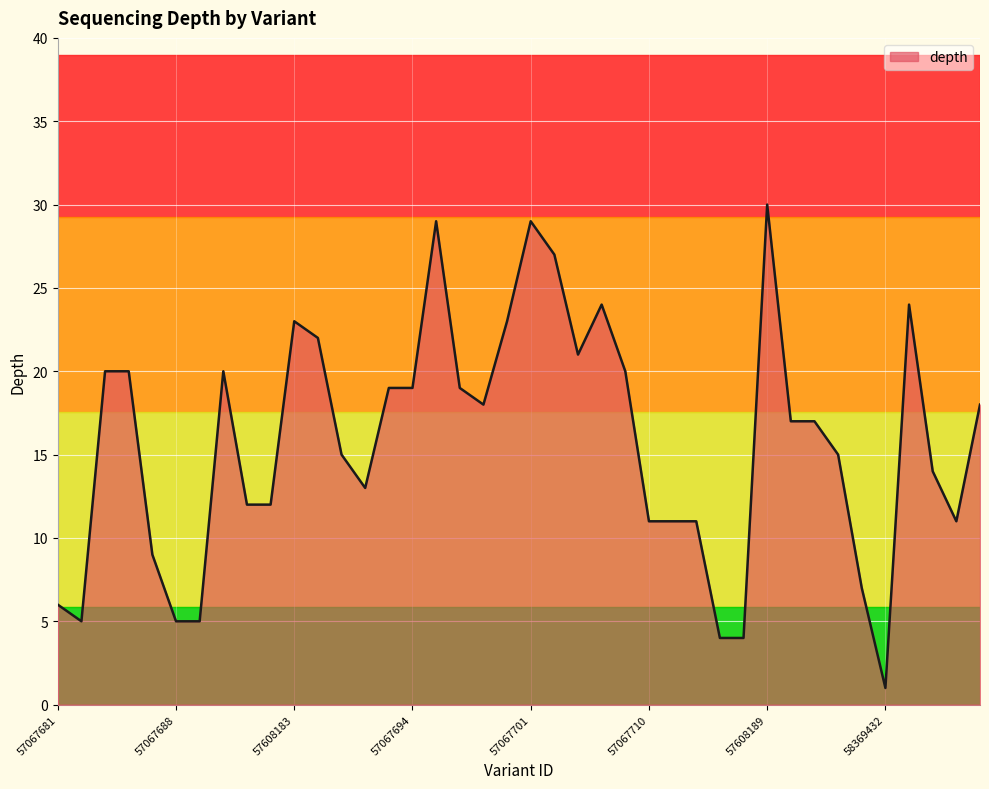

What is the greatest value displayed?

30